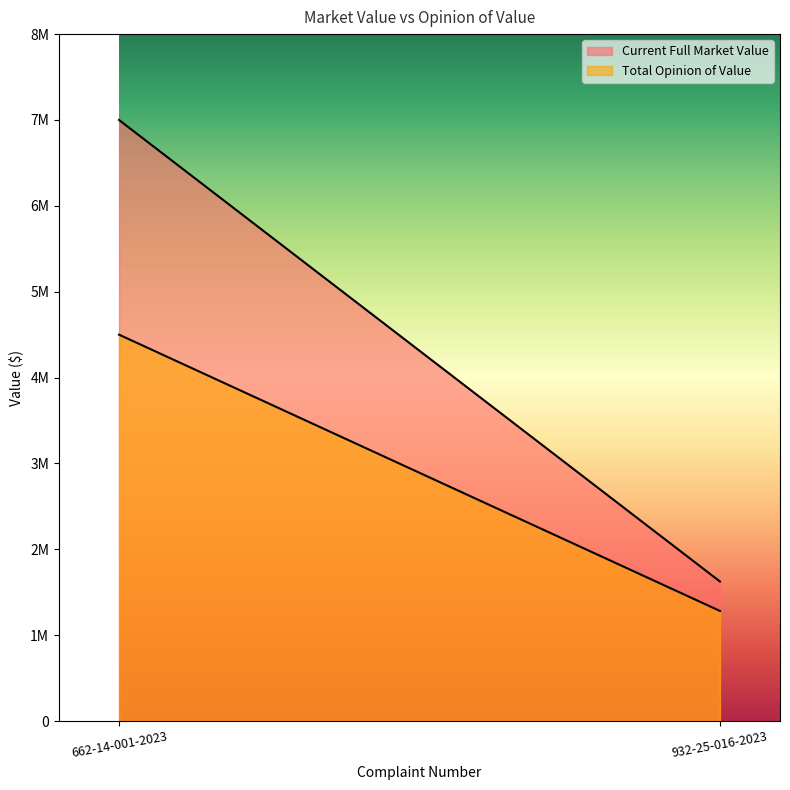

Between 662-14-001-2023 and 932-25-016-2023, which is larger?

662-14-001-2023